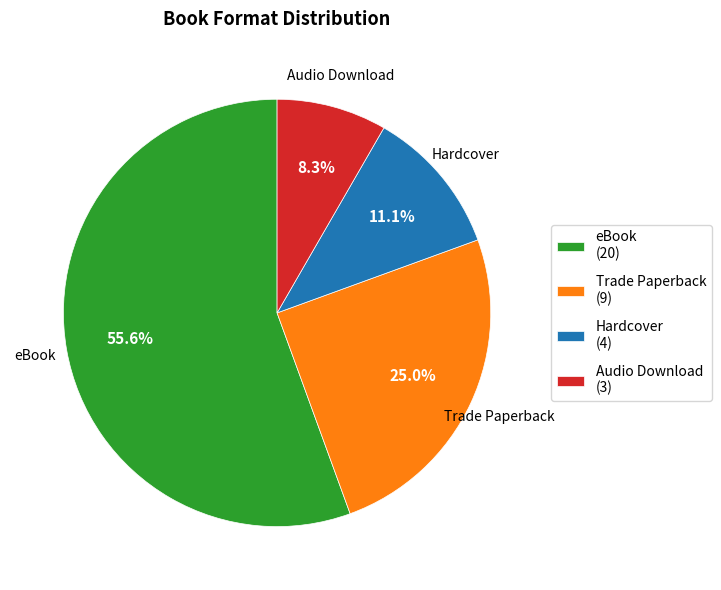

Which category has the smallest portion of the pie?

Audio Download